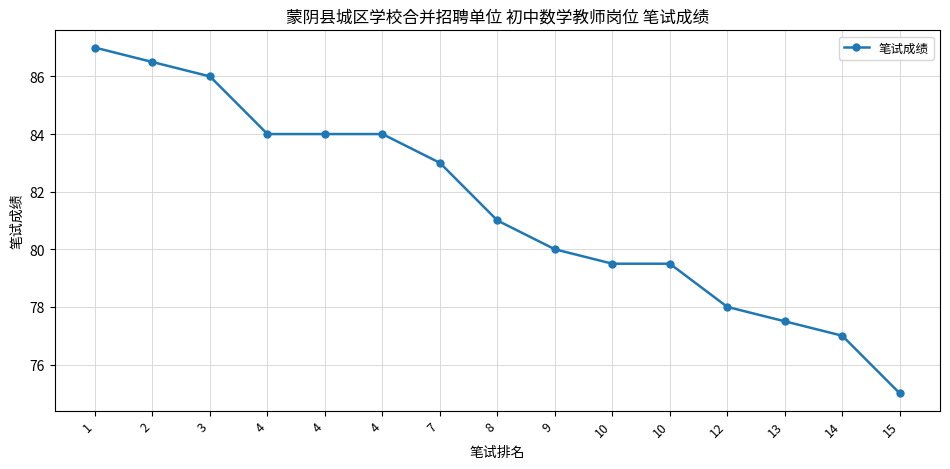

The value at 8 is 81.0. True or false?

True